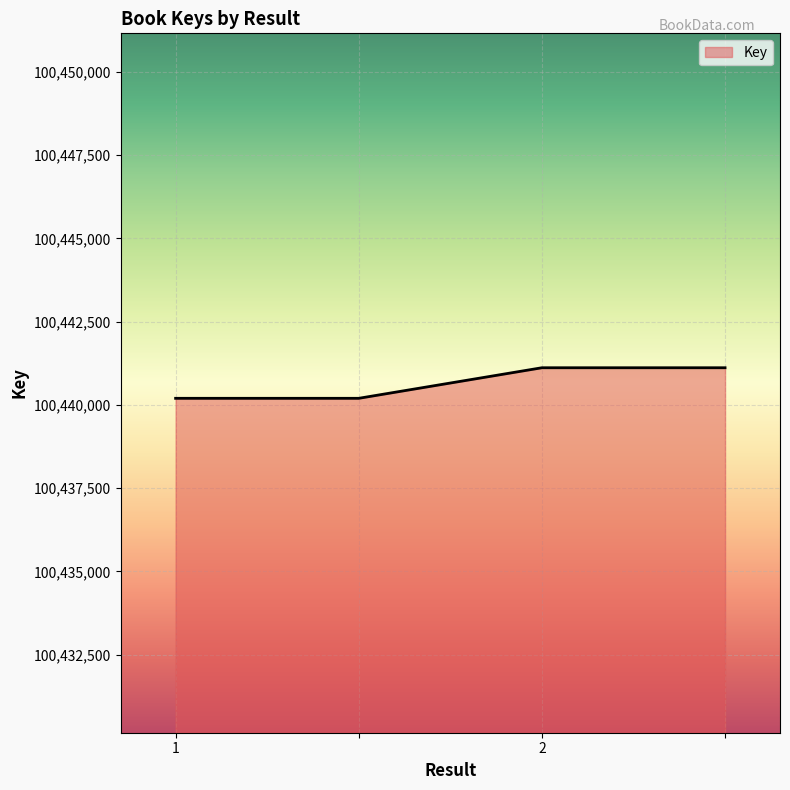

What is the average value?

100440655